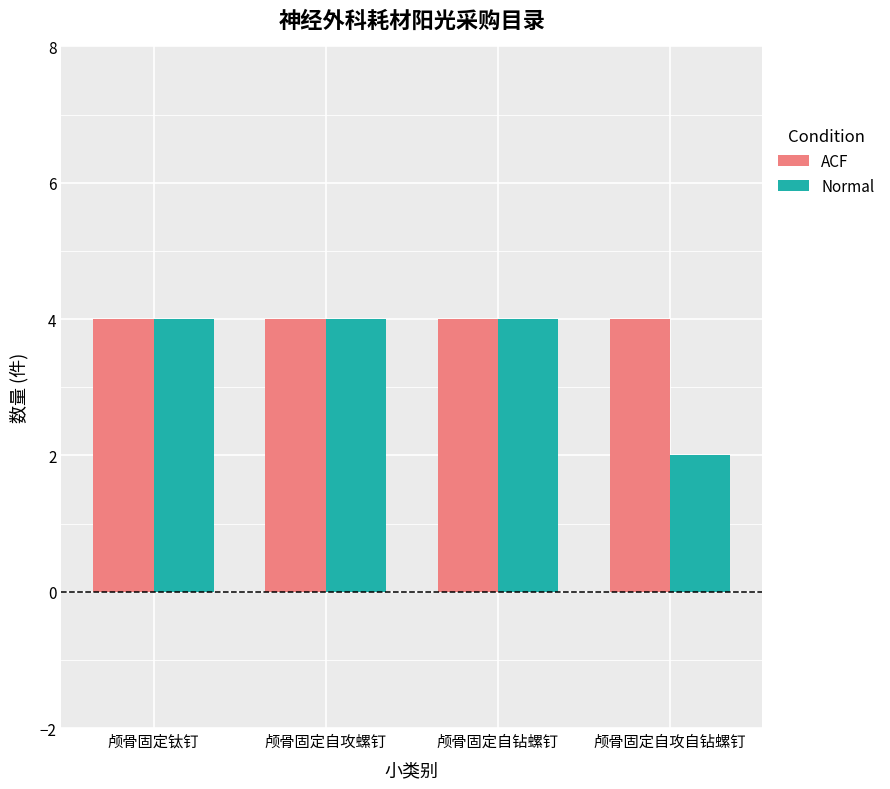

Read the ACF value at 颅骨固定钛钉.

4